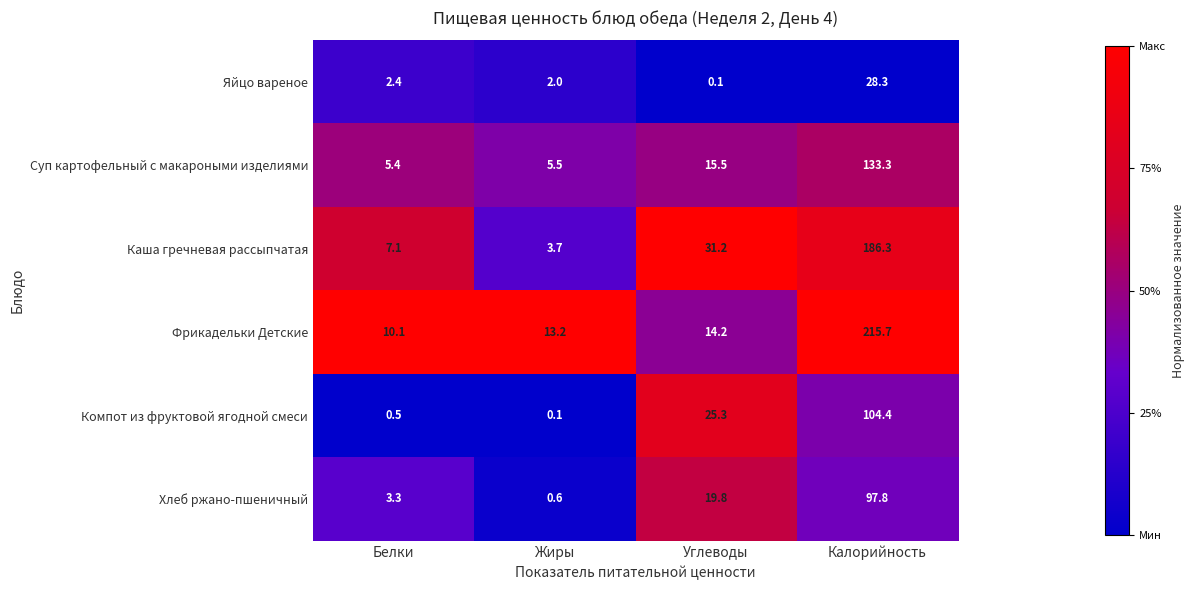

Which category has the lowest value in the Хлеб ржано-пшеничный series?

Жиры